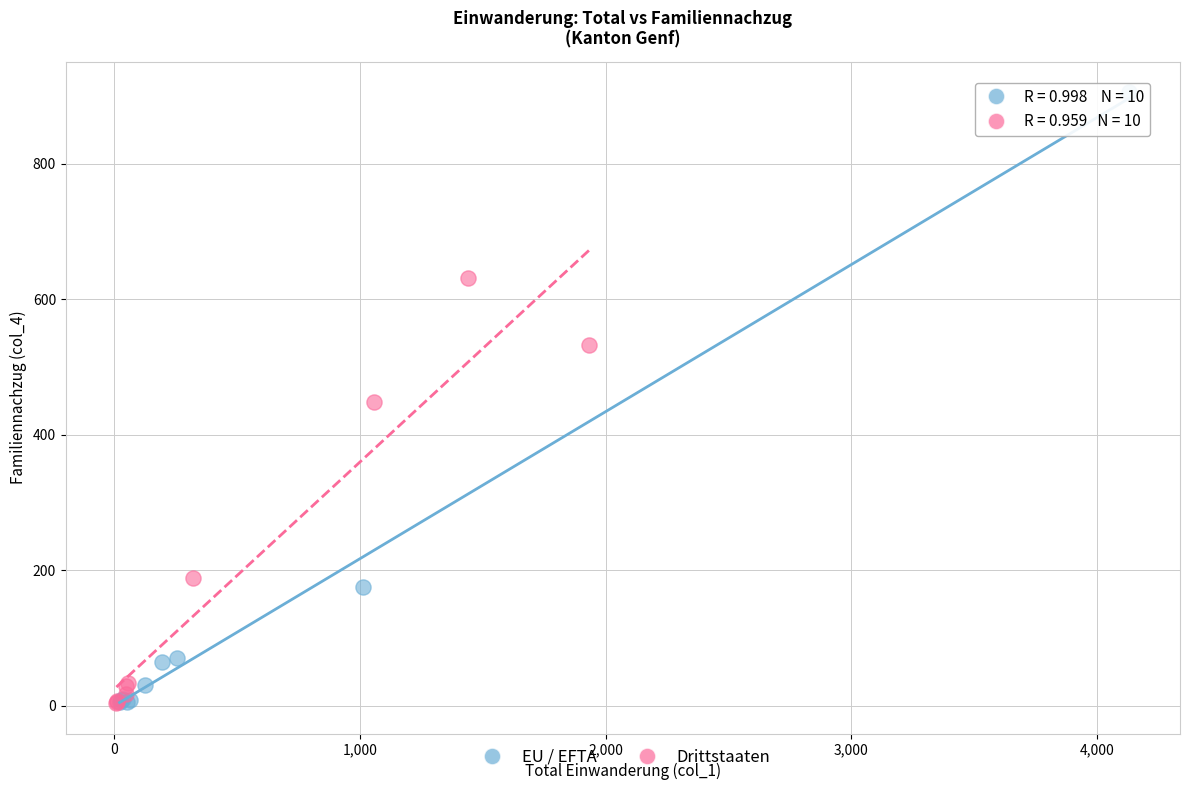

Which series has the widest spread of Y values?

EU / EFTA